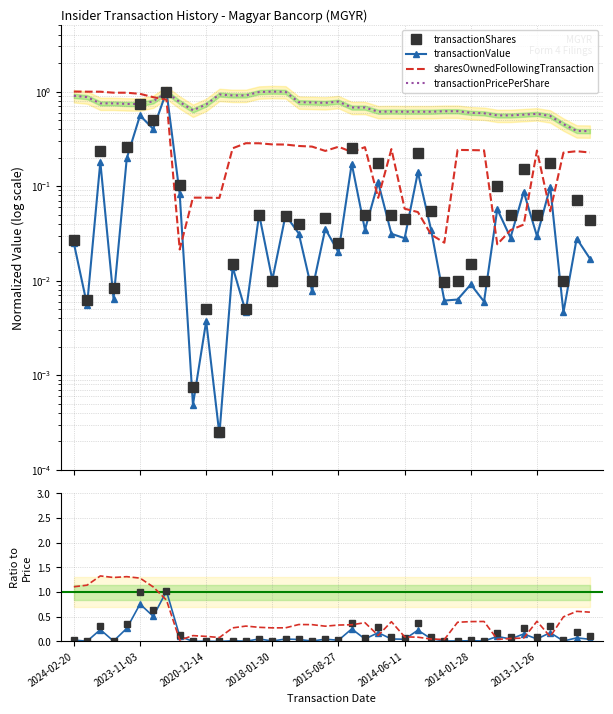

Is this an area chart (filled region under the line)?

No